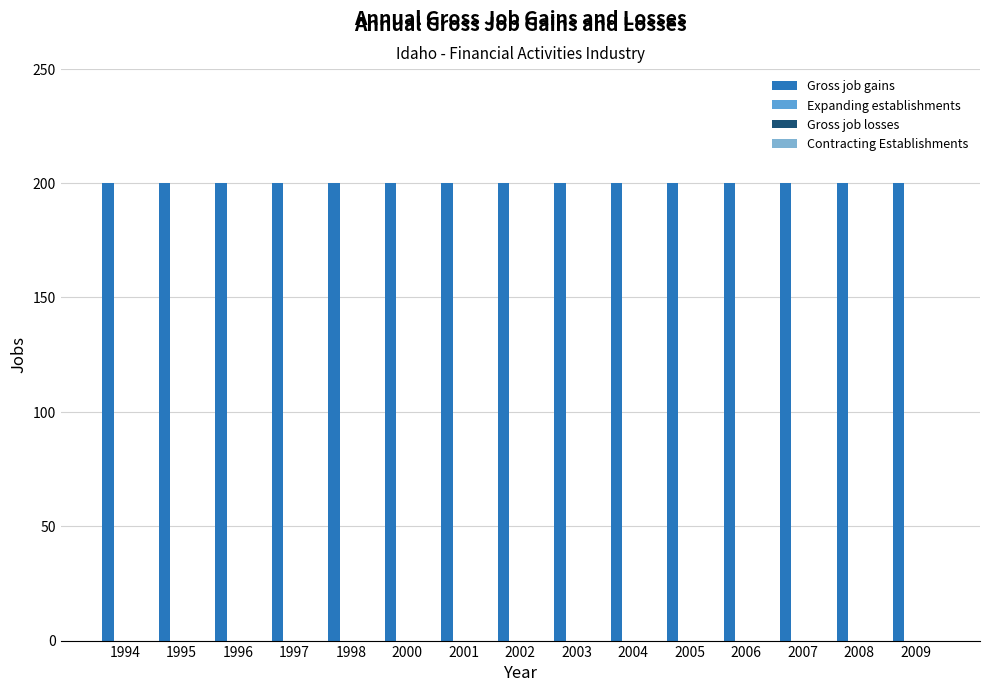

Which series has the largest total across all categories?

Gross job gains